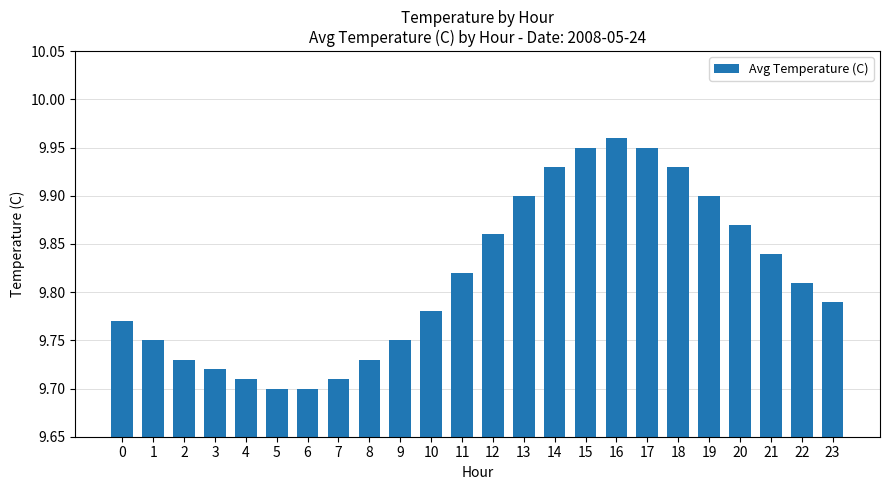

The value at 19 is 9.9. True or false?

True